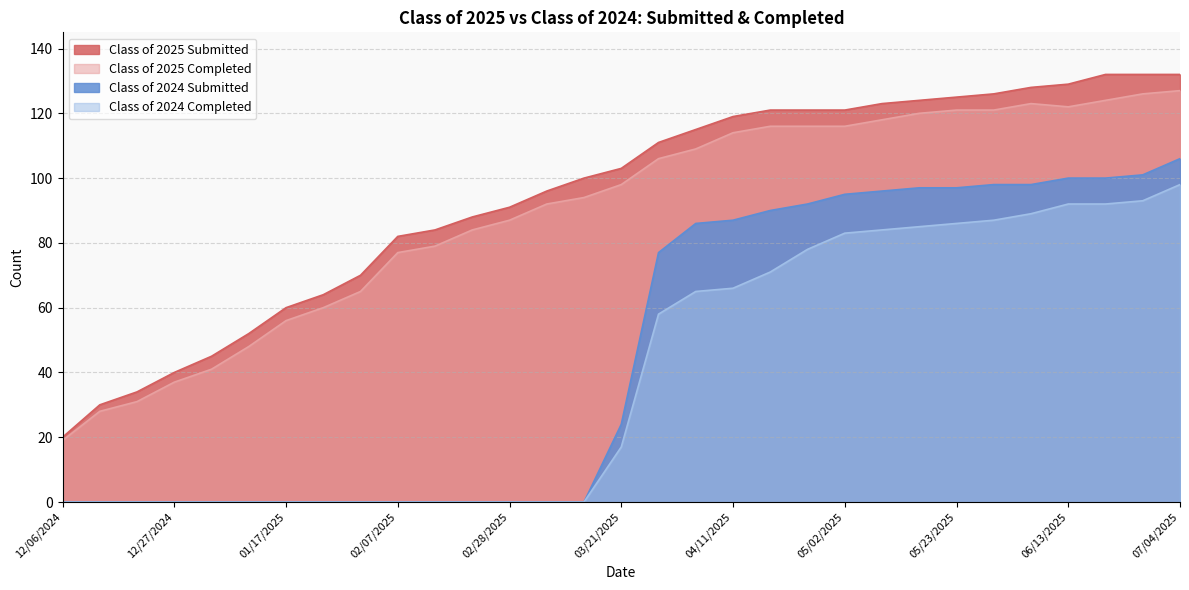

What is the label of the 8th point from the right?

05/16/2025